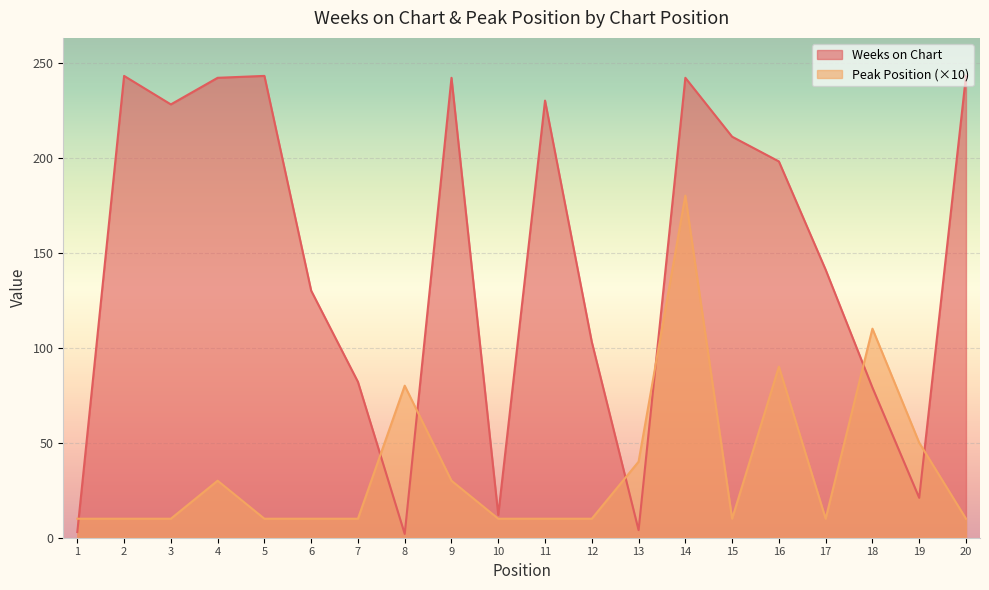

What is the sum of all Weeks on Chart values?

2899